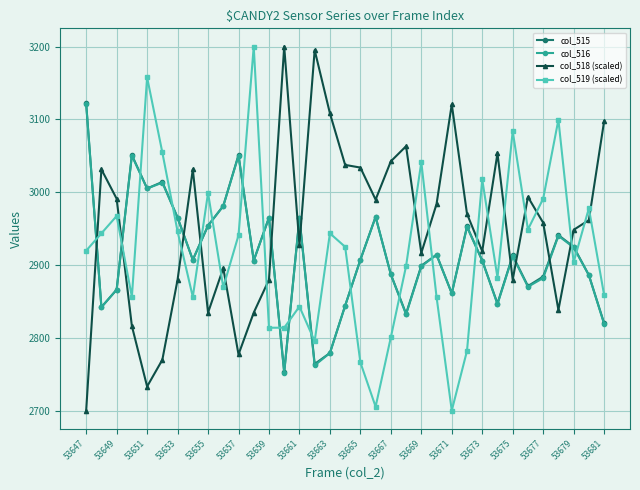

What is the sum of all col_515 values?

101947.0